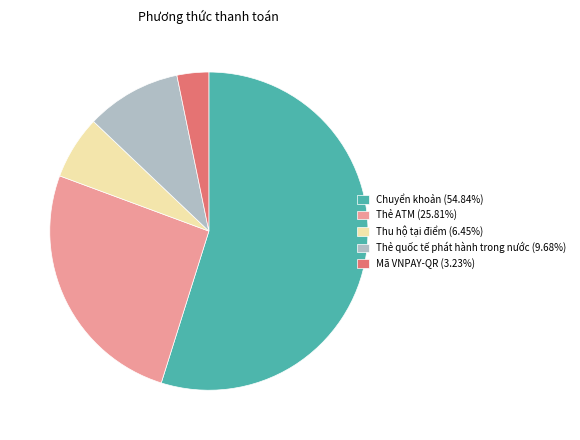

Approximately how many times larger is the value at Thẻ ATM (25.81%) compared to Thu hộ tại điểm (6.45%)?

4.0